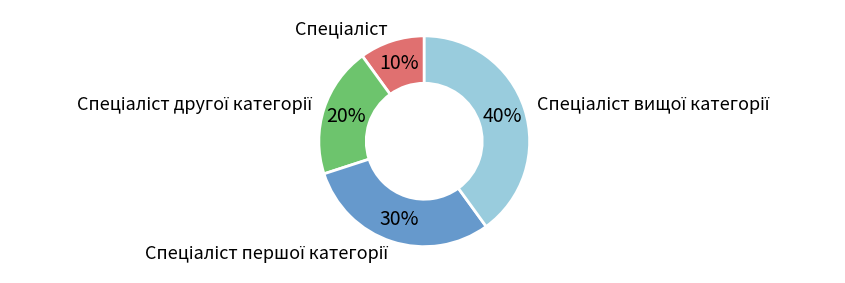

Does any single category account for the majority?

No